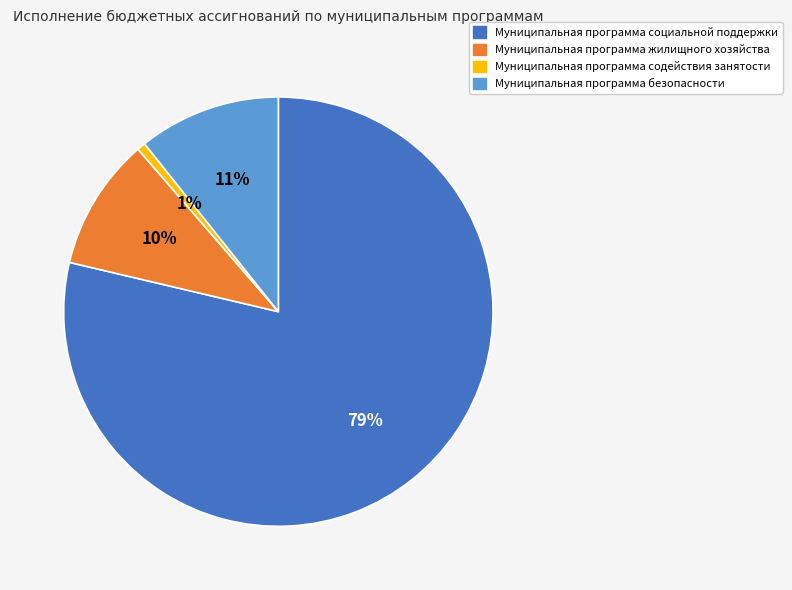

Which slice is the largest?

Муниципальная программа социальной поддержки